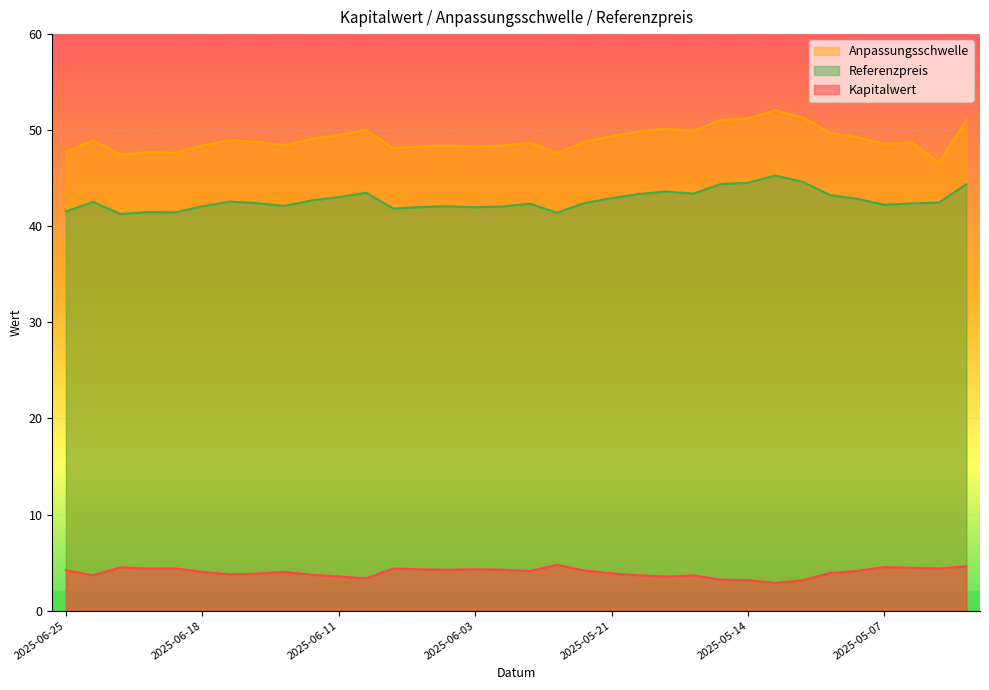

What is the sum of all Kapitalwert values?

135.4